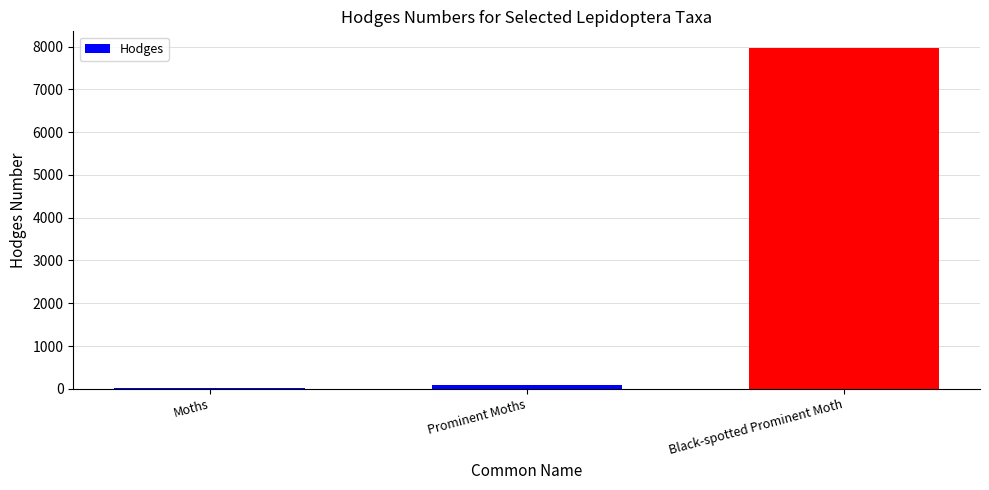

Which has a higher value, Black-spotted Prominent Moth or Moths?

Black-spotted Prominent Moth